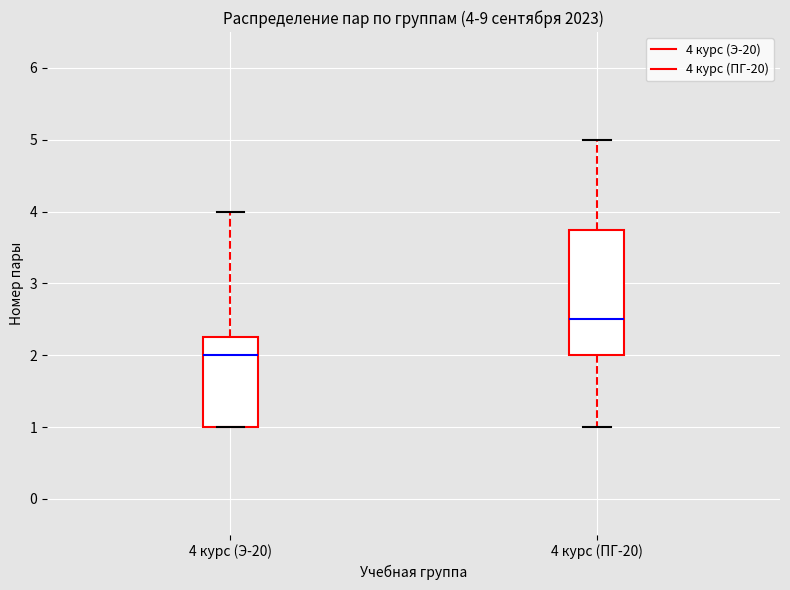

Which box is the tallest, from its lower edge to its upper edge?

4 курс (ПГ-20)